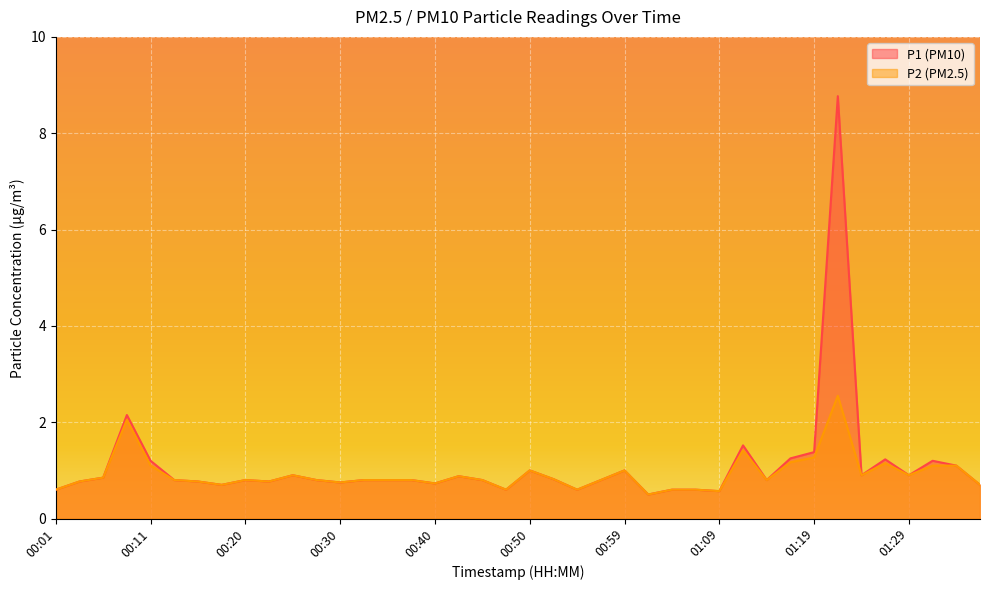

What are all the series names shown in the legend?

P1, P2